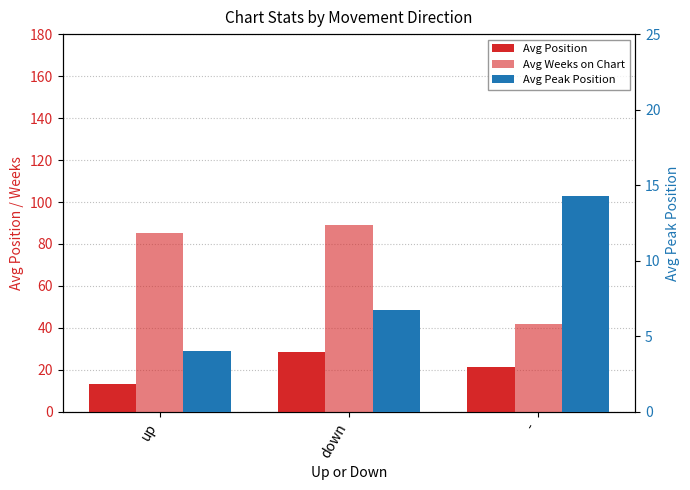

Where does the Avg Peak Position series first go above 6?

down